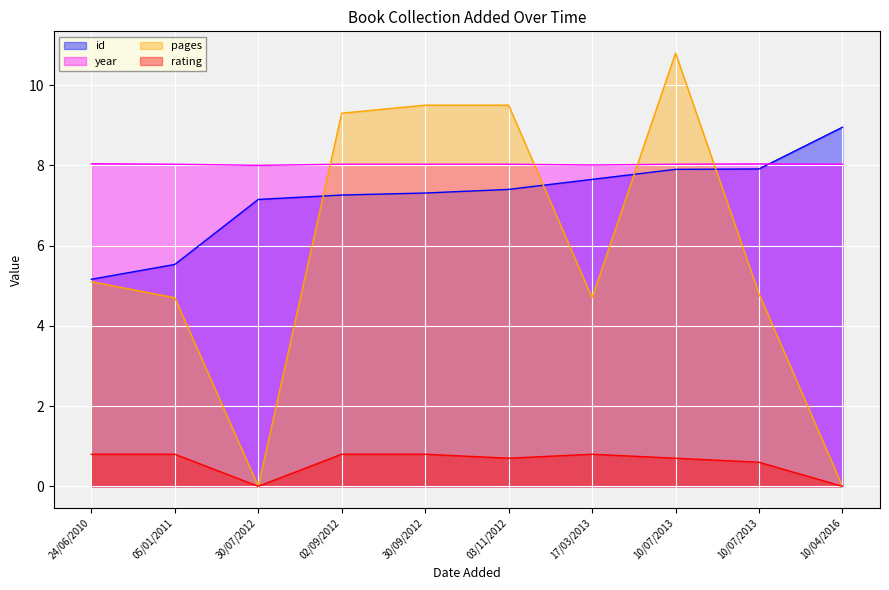

At how many categories does at least one series exceed 3?

10